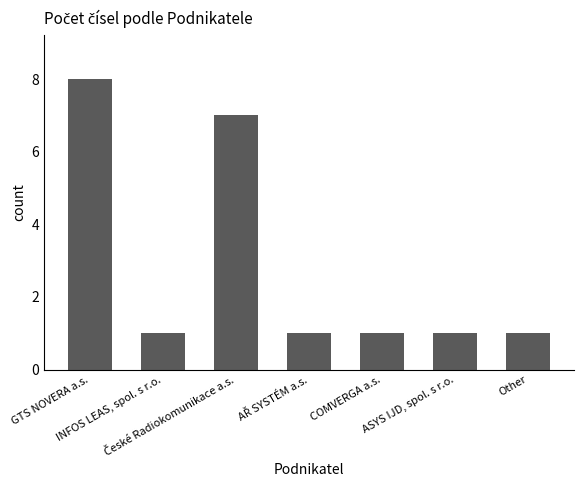

How many bars are there in total?

7